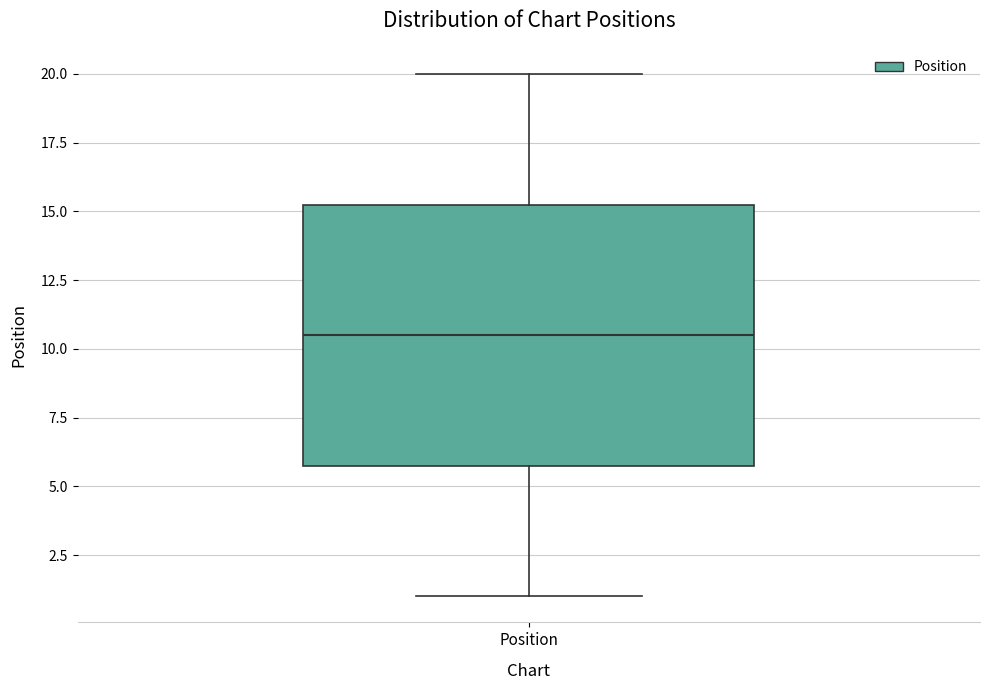

Where is the upper edge of the box for Position on the y-axis? The values are not printed on the chart, so give them approximately, as read against the axis.

15.5